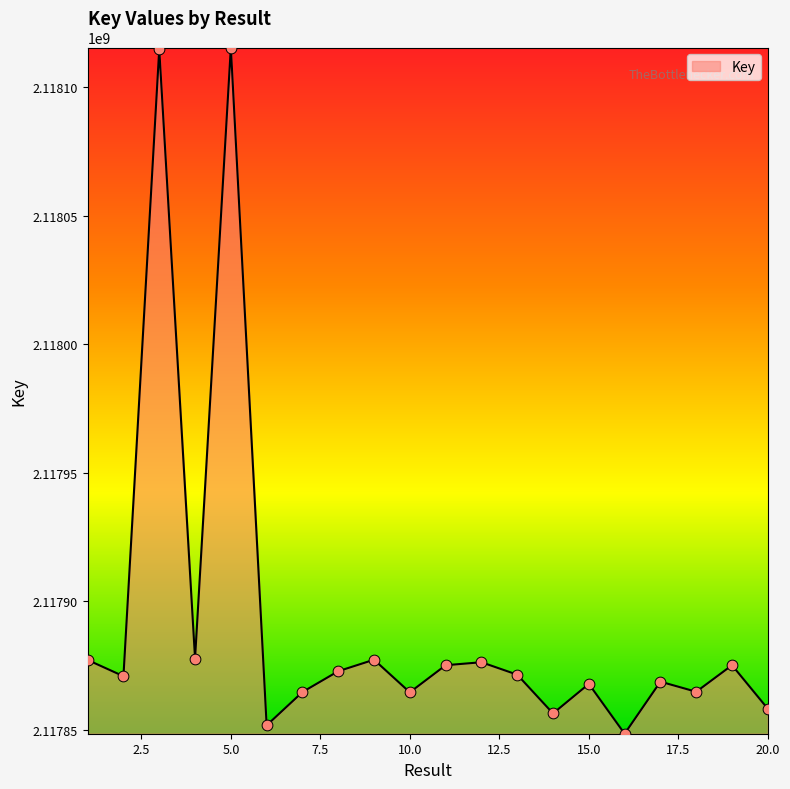

What is the difference between the maximum and minimum values?

266938